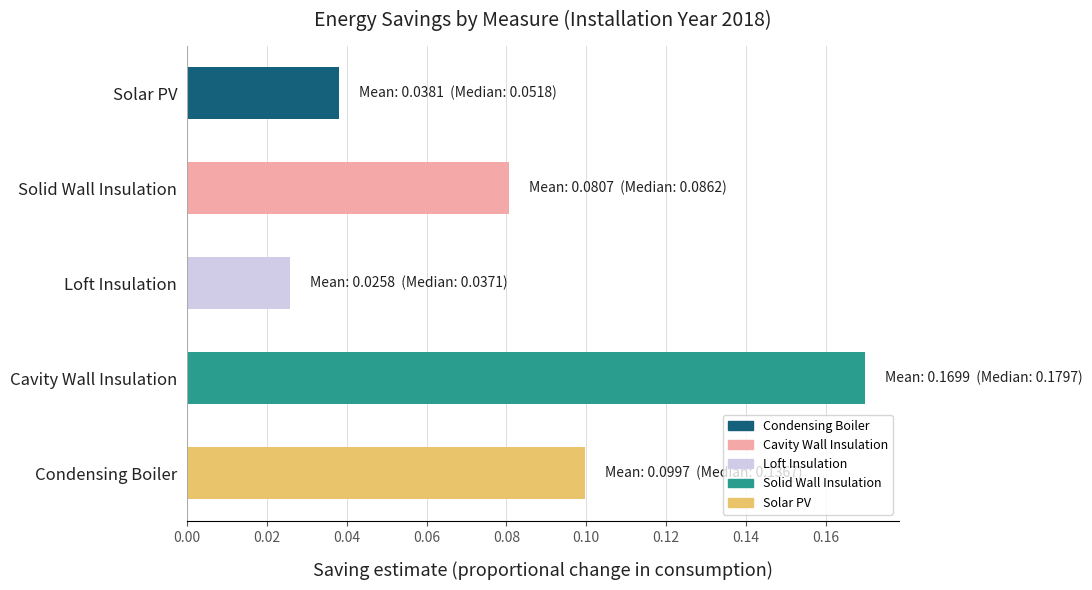

Which label corresponds to the smallest value in the chart?

Loft Insulation